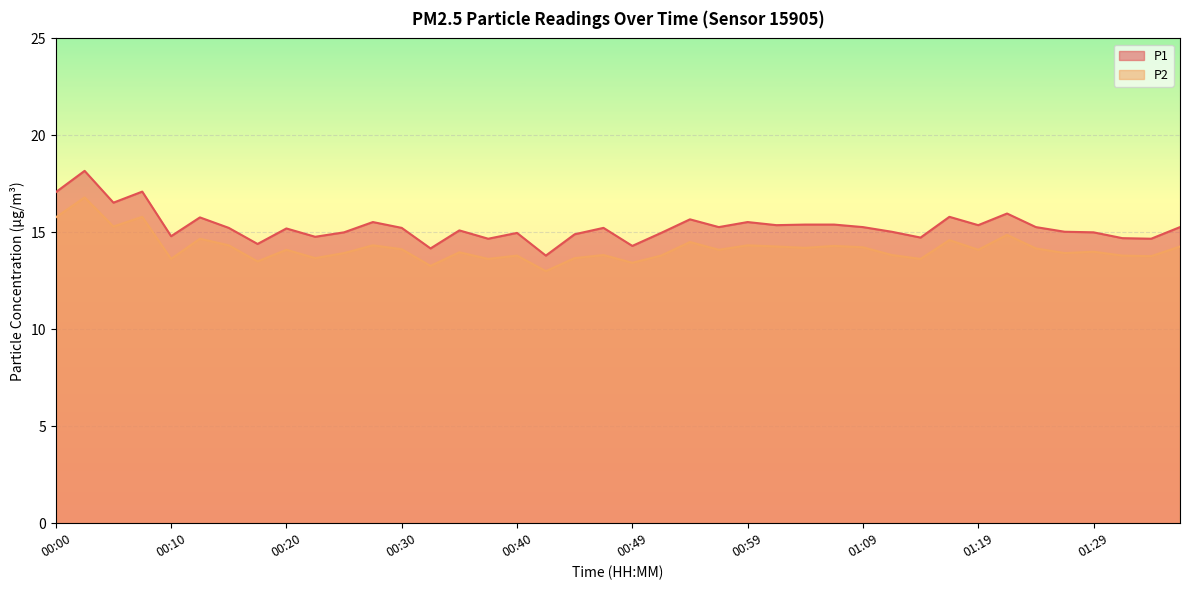

Which category has the lowest value in the P2 series?

00:42